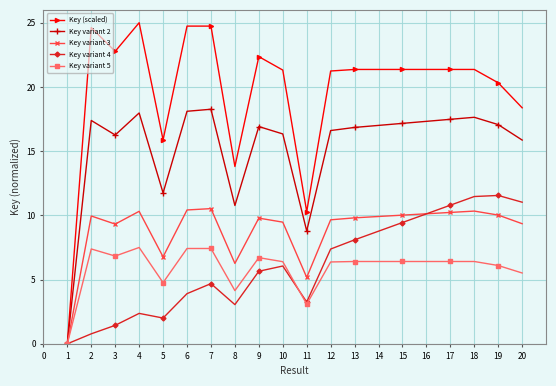

Is this an area chart (filled region under the line)?

No